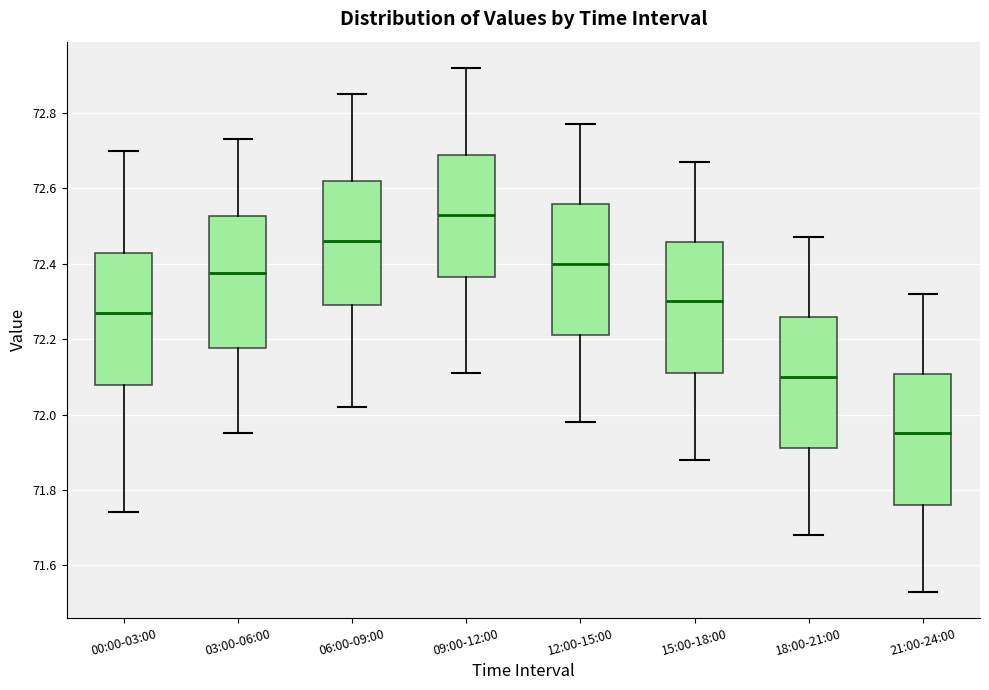

Reading left to right, read every box against the y-axis: the position of its median line, the range the box covers, and the ends of its whiskers. The values are not printed on the chart, so give them approximately, as read against the axis.

00:00-03:00: median 72.28, box 72.08 to 72.42, whiskers 71.74 to 72.70
03:00-06:00: median 72.38, box 72.18 to 72.52, whiskers 71.96 to 72.74
06:00-09:00: median 72.46, box 72.30 to 72.62, whiskers 72.02 to 72.86
09:00-12:00: median 72.54, box 72.36 to 72.70, whiskers 72.12 to 72.92
12:00-15:00: median 72.40, box 72.22 to 72.56, whiskers 71.98 to 72.78
15:00-18:00: median 72.30, box 72.12 to 72.46, whiskers 71.88 to 72.68
18:00-21:00: median 72.10, box 71.92 to 72.26, whiskers 71.68 to 72.48
21:00-24:00: median 71.96, box 71.76 to 72.10, whiskers 71.54 to 72.32